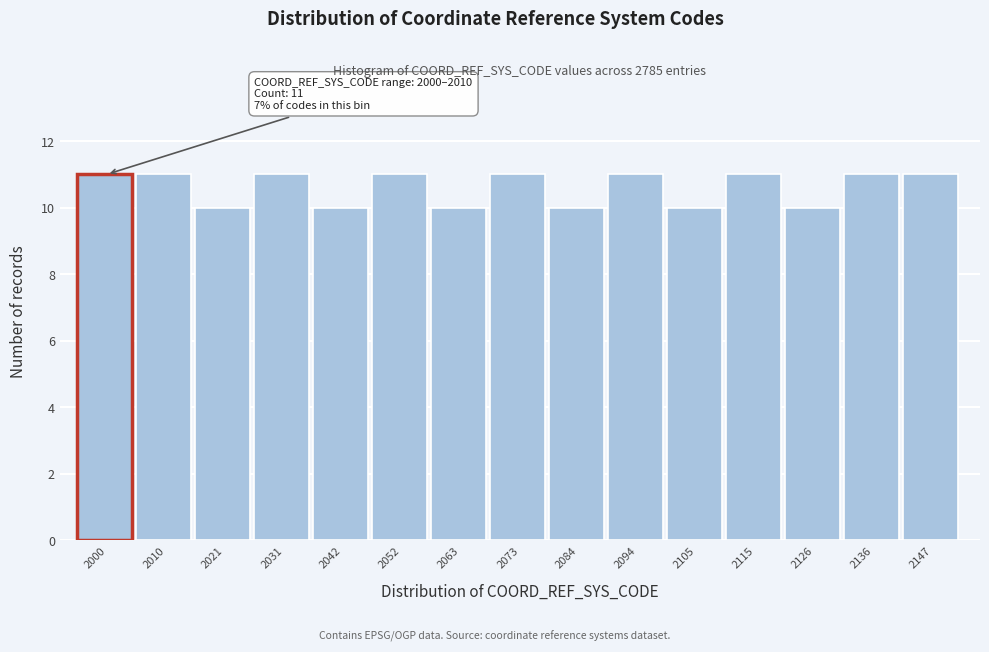

Reading left to right, extract all data points from this chart.

2000=11	2010=11	2021=10	2031=11	2042=10	2052=11	2063=10	2073=11	2084=10	2094=11	2105=10	2115=11	2126=10	2136=11	2147=11